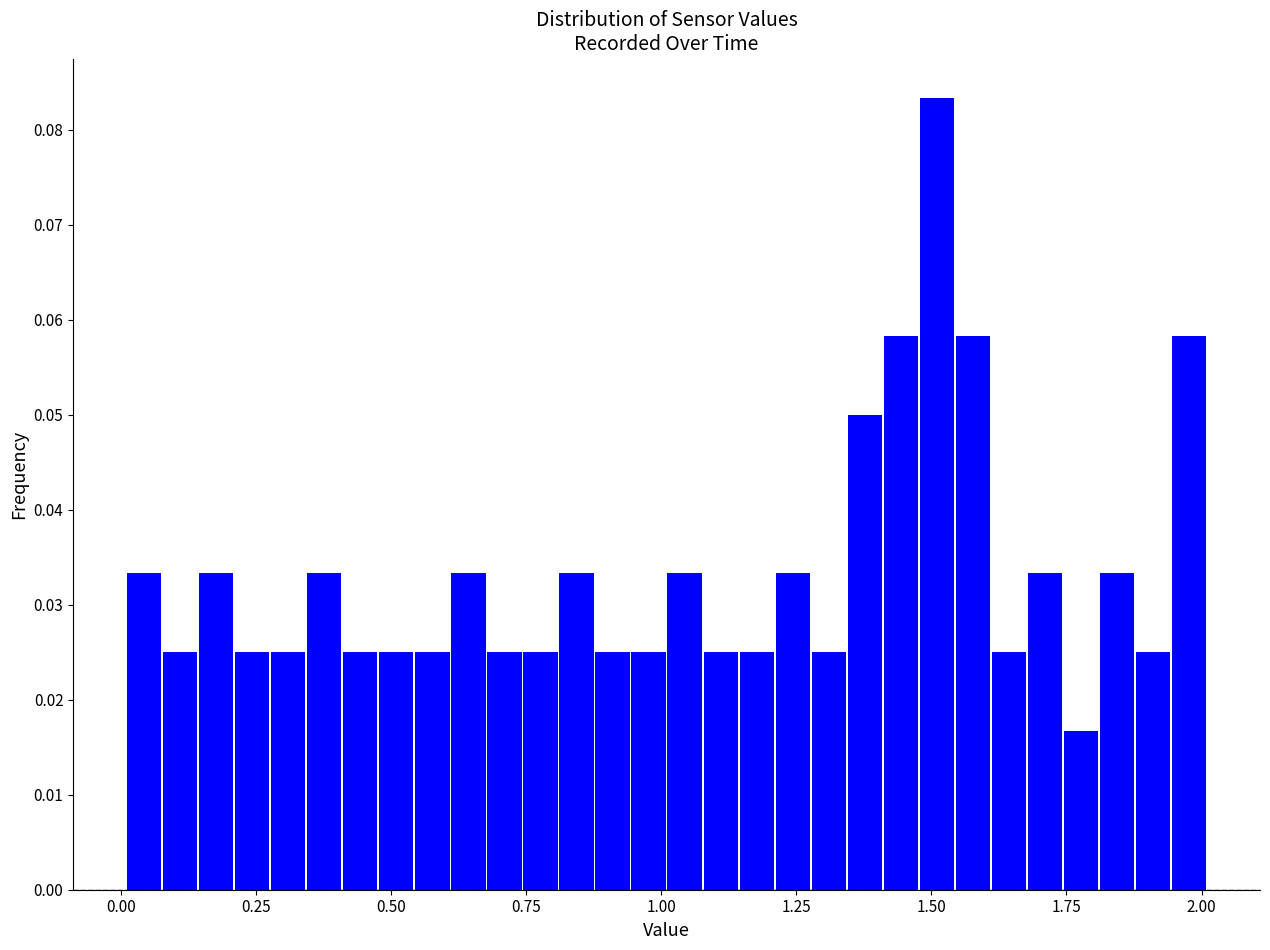

Around what value on the x-axis is the tallest bar? Give the approximate position of its centre, as read against the axis.

1.50